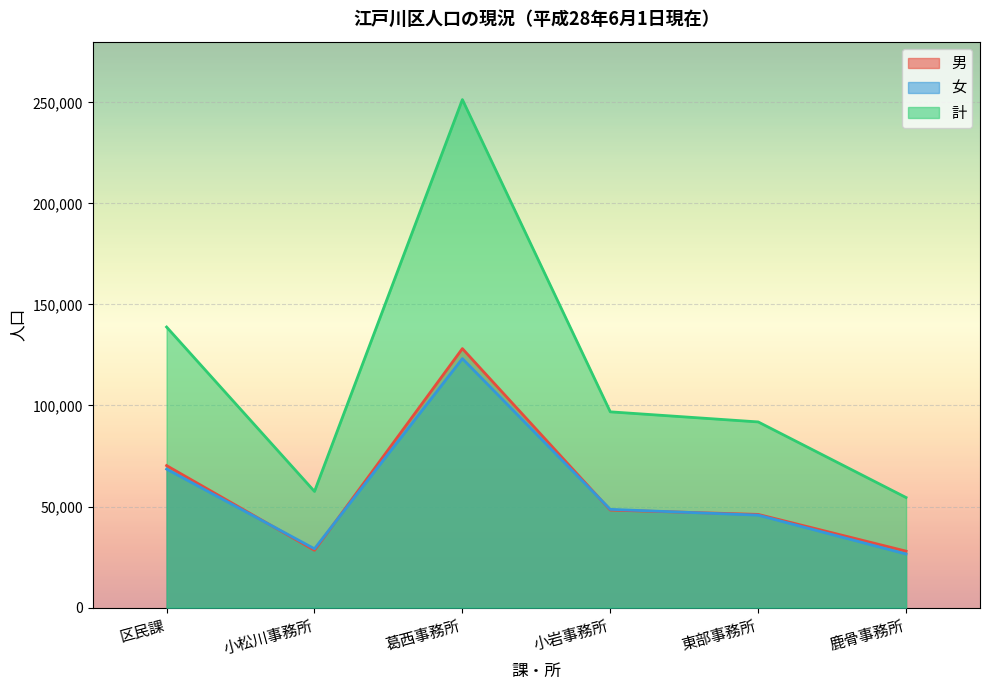

What is the average value of the 計 series?

115140